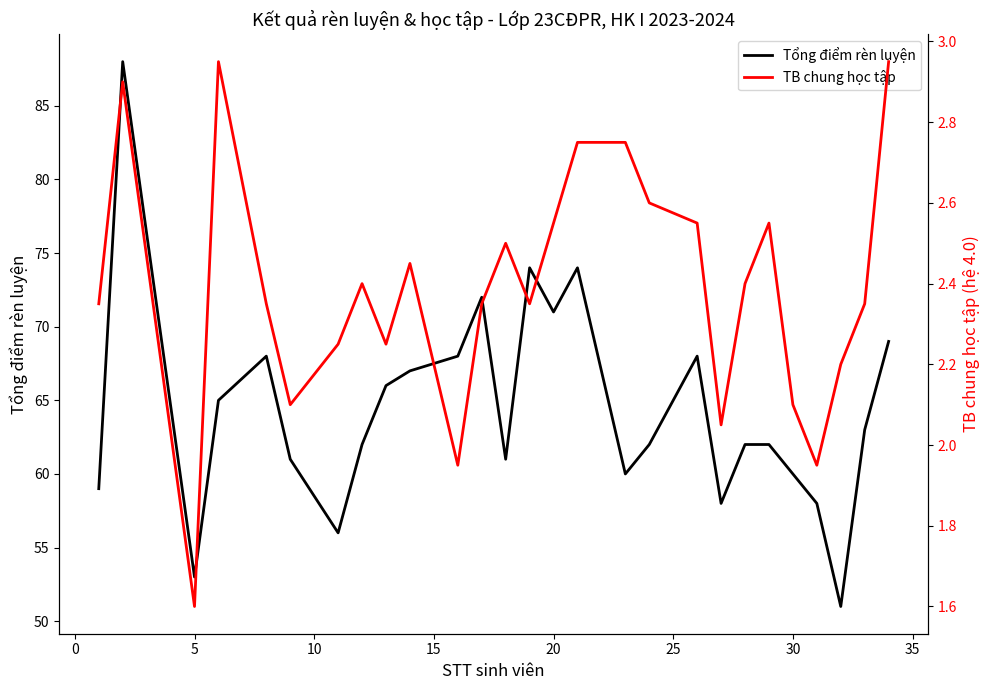

List the series in order of their overall mean, highest first.

Tổng điểm rèn luyện, TB chung học tập